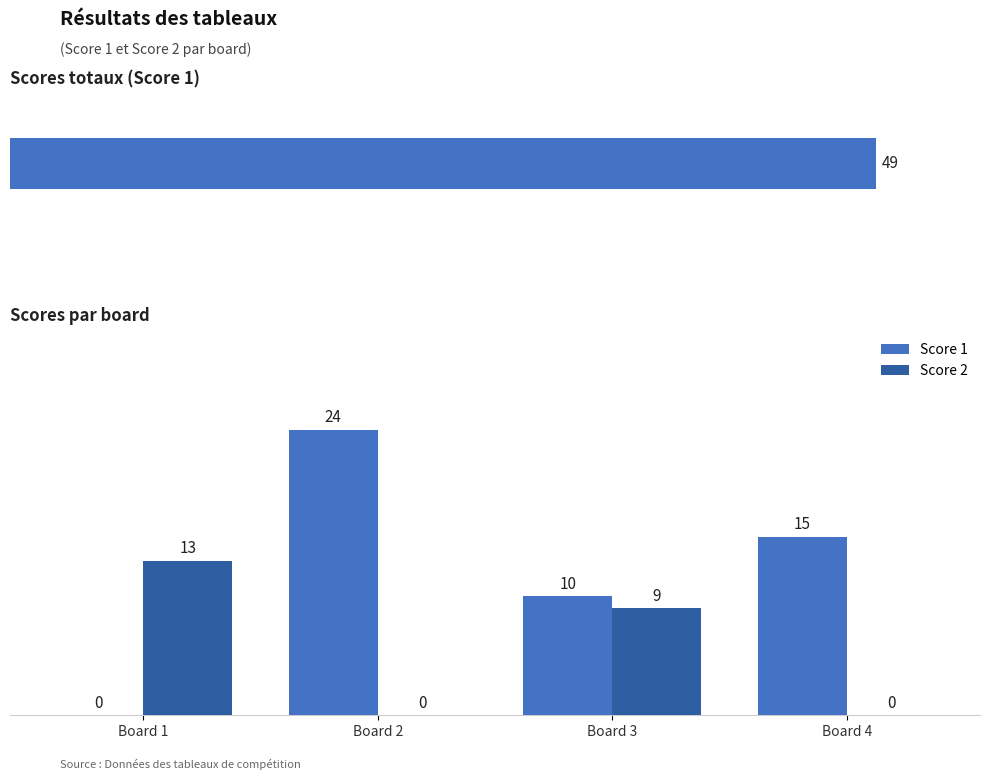

What is the average value of the Score 2 series?

6